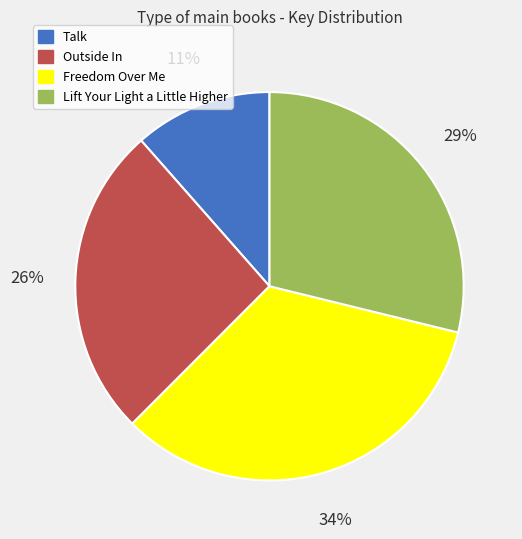

Is it true that Lift Your Light a Little Higher is 29% of the pie?

True